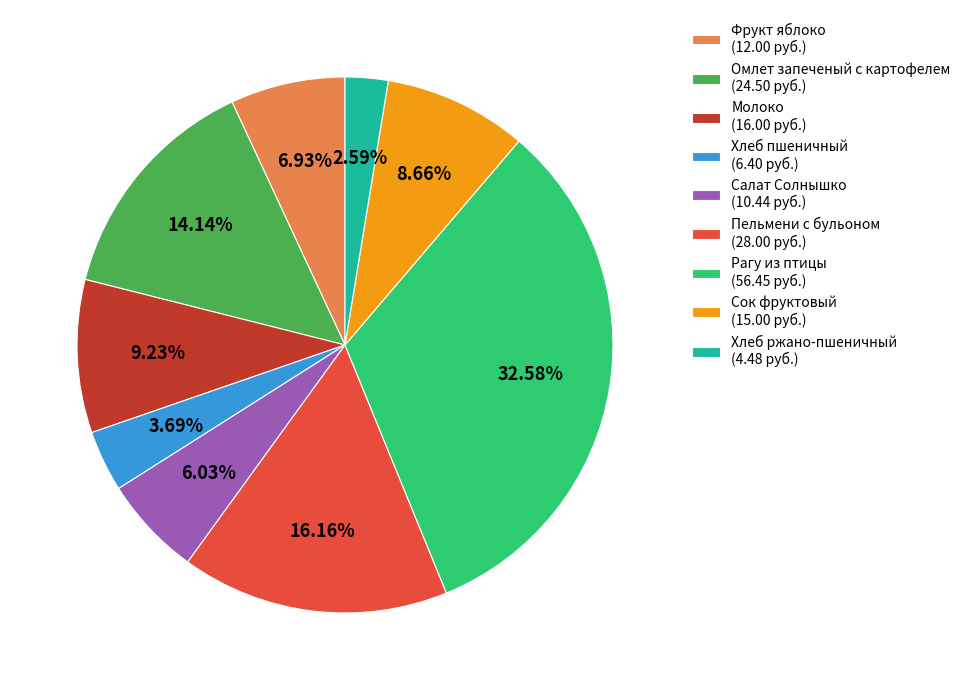

Is Рагу из птицы the majority of the pie?

No